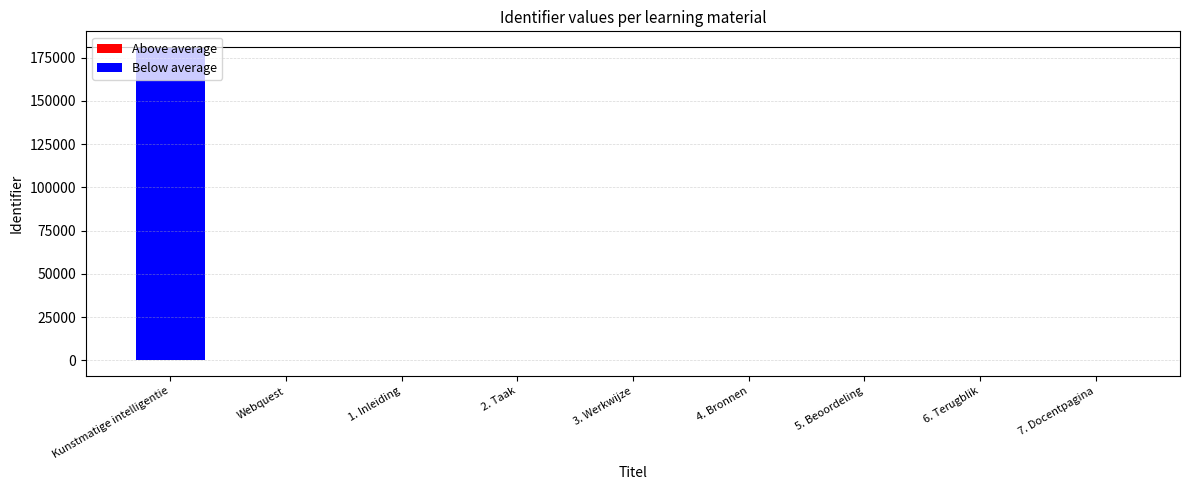

What is the difference between the maximum and minimum values?

181166